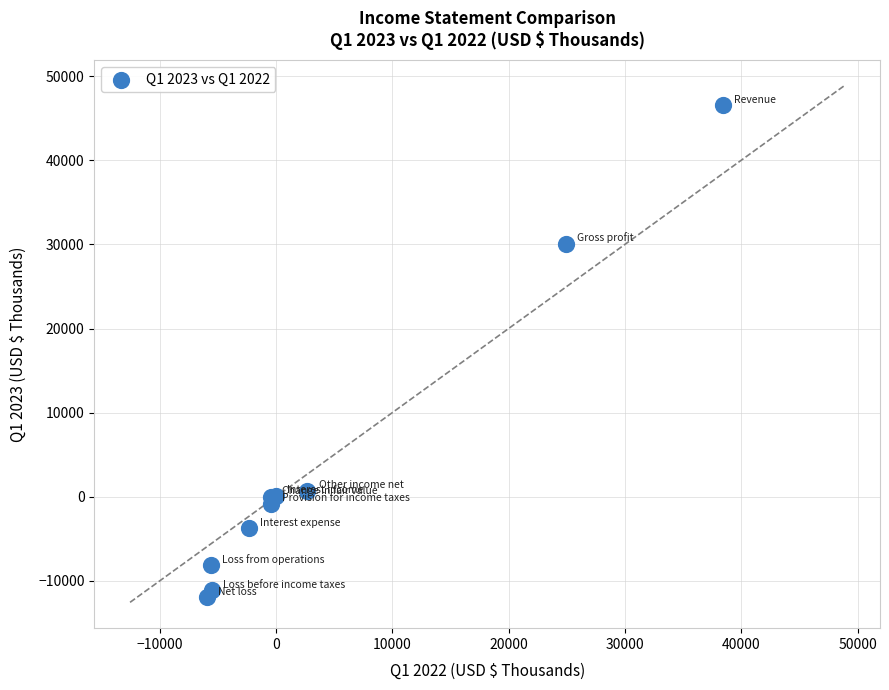

What Y value in the scatter plot is closest to 17291?

30079